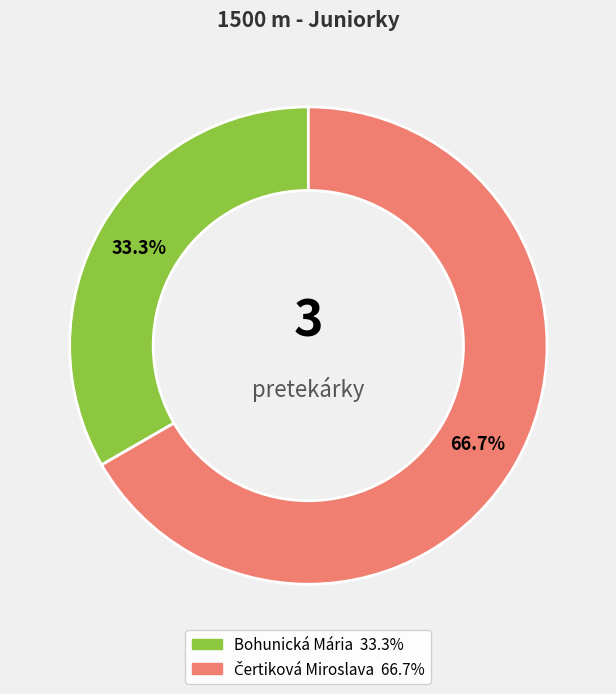

Does Bohunická Mária account for over 50% of the chart?

No